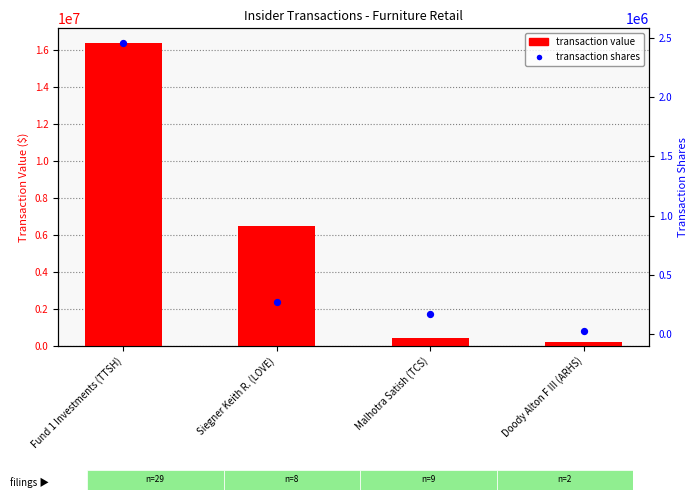

Which series contains the lowest Y value?

transaction shares